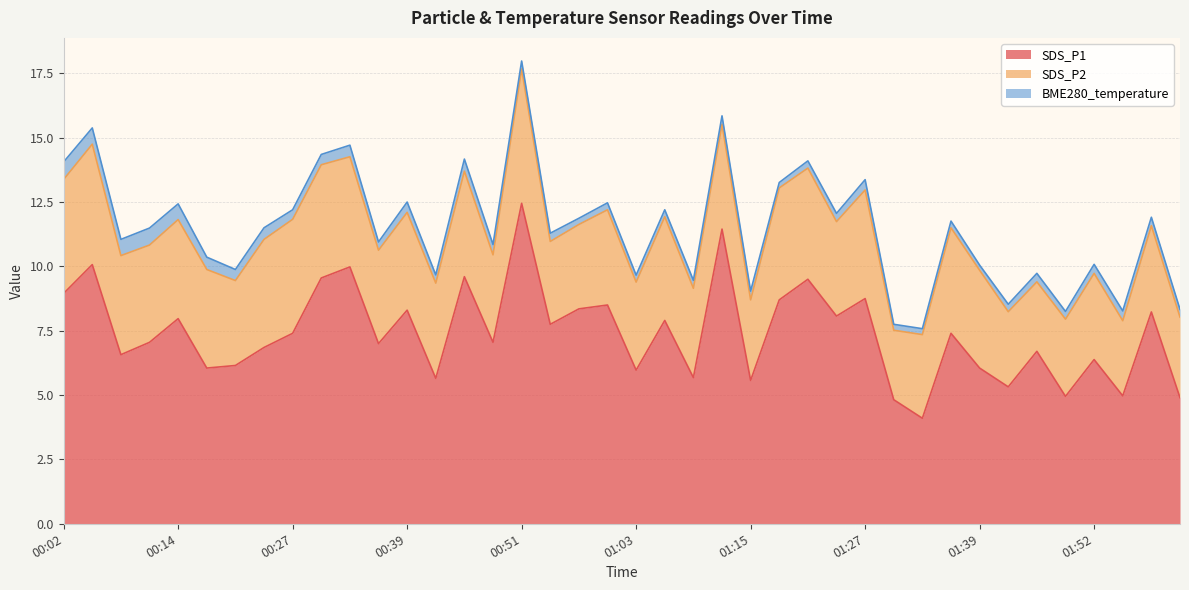

True or false: SDS_P1 has more than 0 interior local peaks.

True